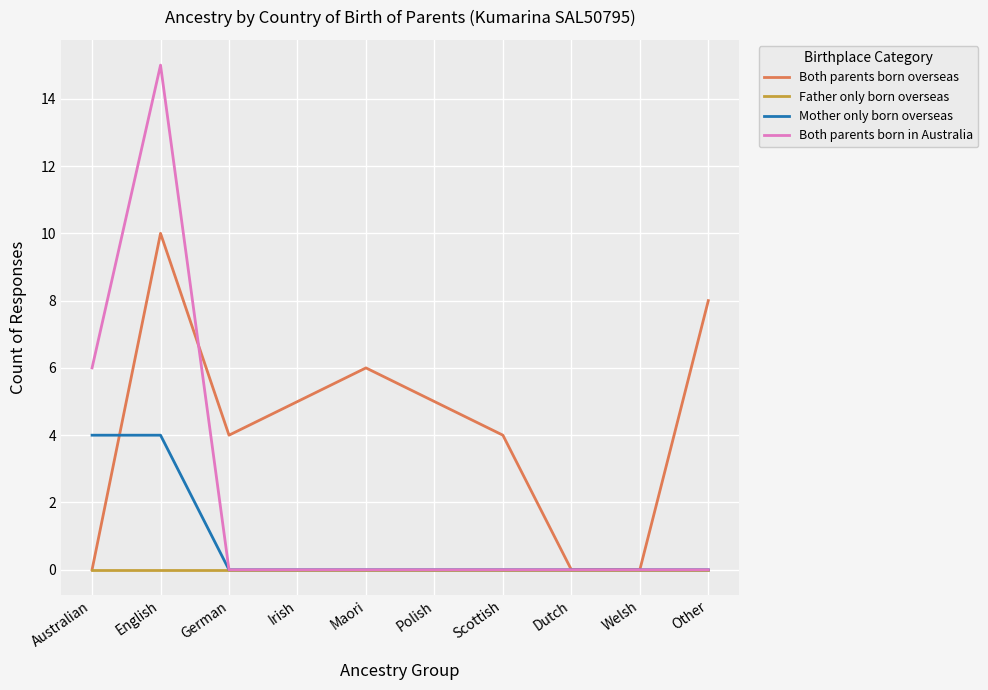

Rank the series by their maximum value, from highest to lowest.

Both parents born in Australia, Both parents born overseas, Mother only born overseas, Father only born overseas